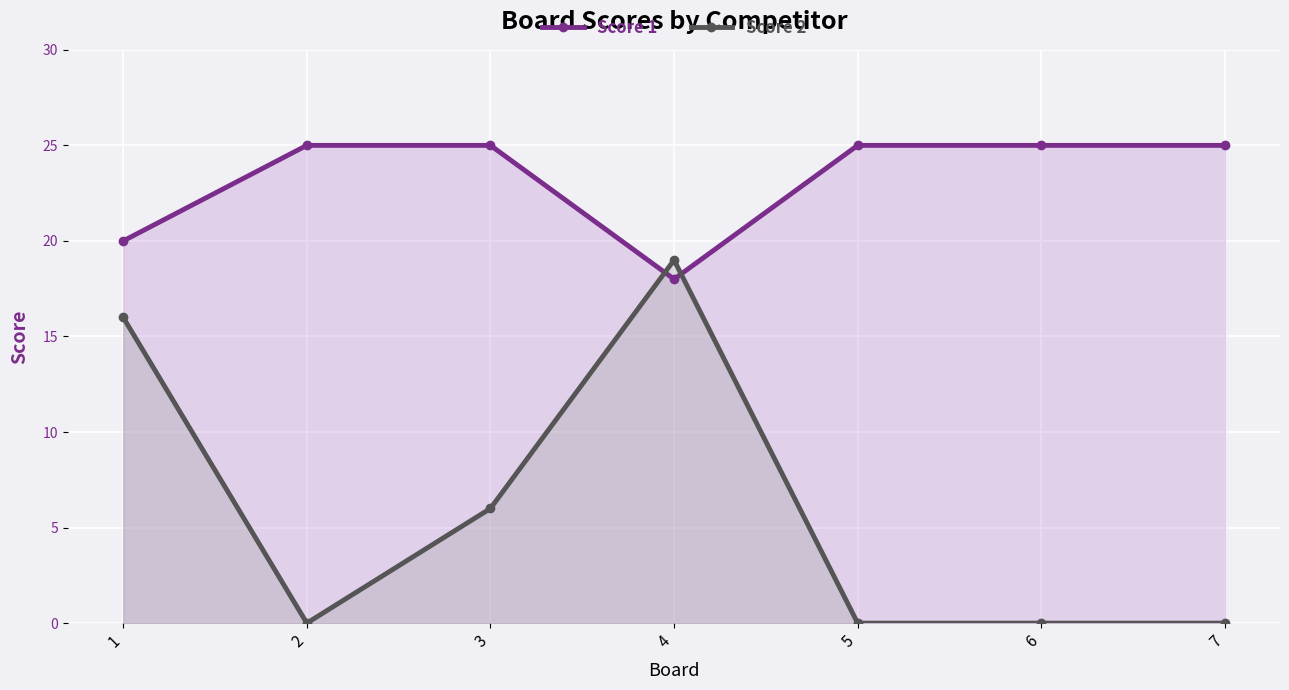

What are all the series names shown in the legend?

Score 1, Score 2